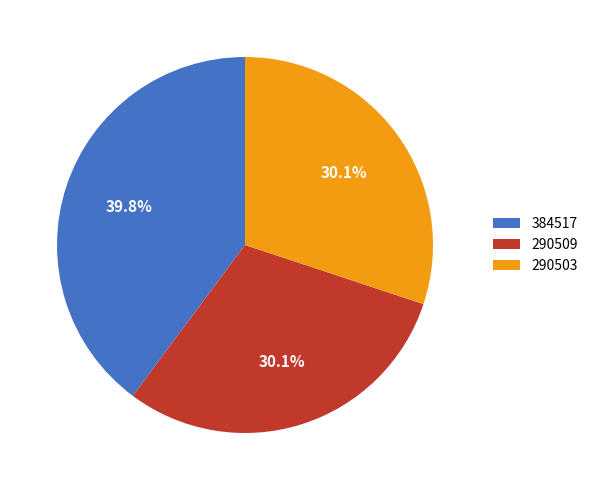

Is the sum of 384517 and 290503 greater than half?

Yes